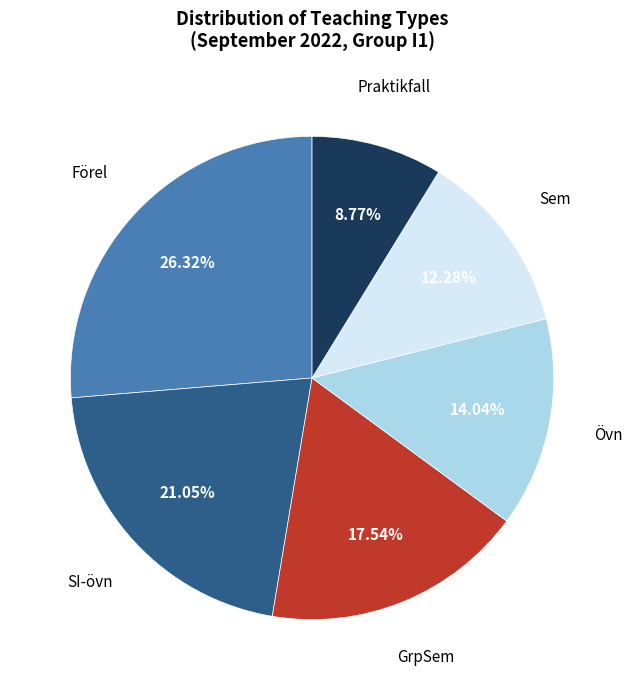

Which has a higher value, Övn or Sem?

Övn